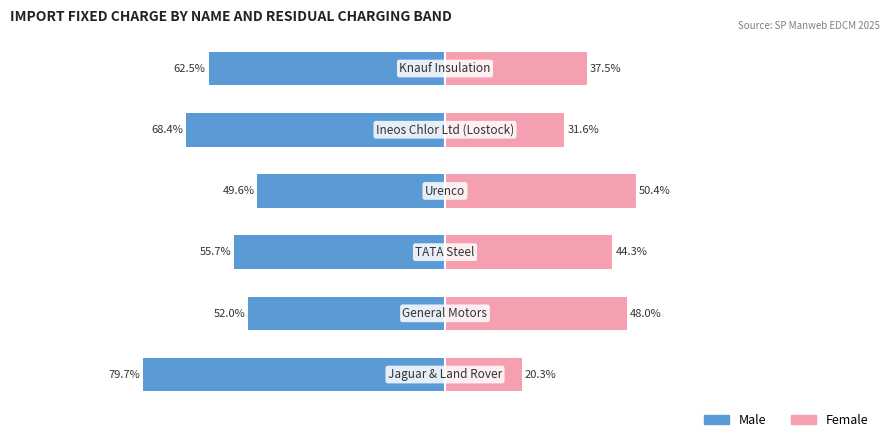

What are all the series names shown in the legend?

Male, Female